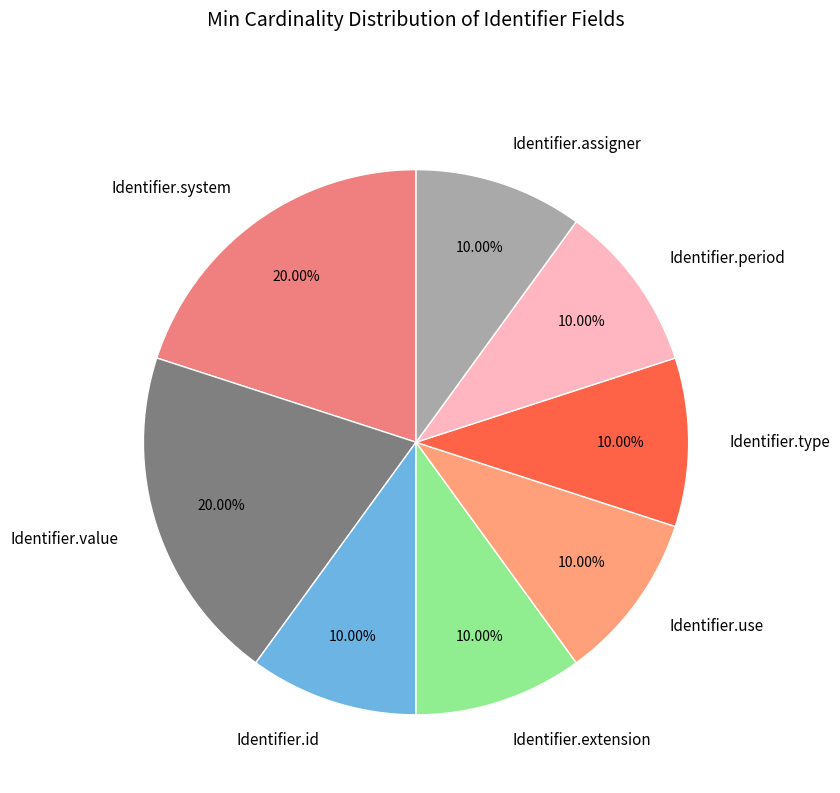

The Identifier.system slice represents 1% of the pie. True or false?

False